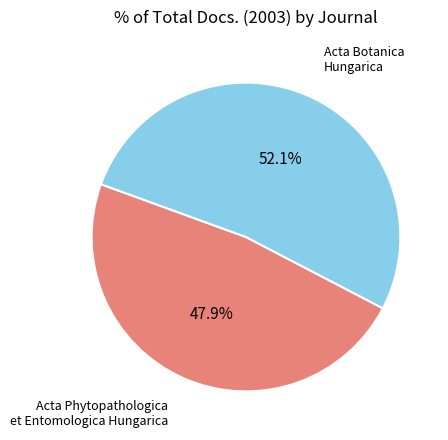

How many segments does this pie chart have?

2